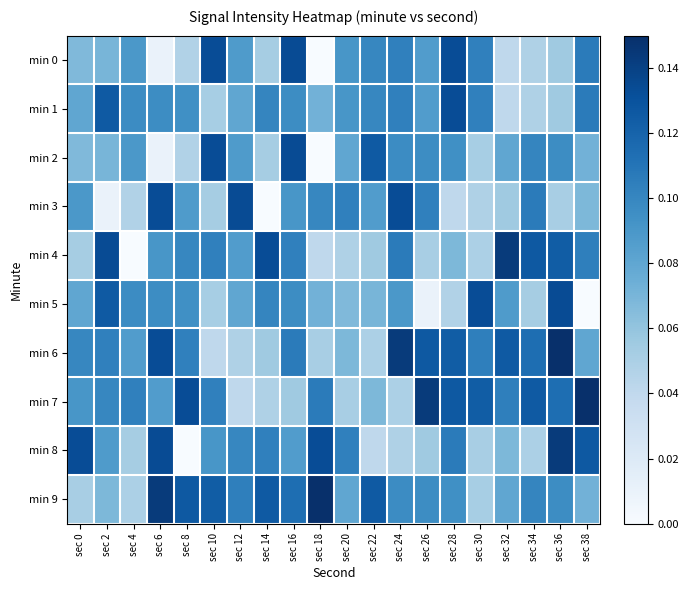

Reading left to right, extract all data points from this chart.

min 0: sec 0=0.1	sec 2=0.1	sec 4=0.1	sec 6=0.0	sec 8=0.0	sec 10=0.1	sec 12=0.1	sec 14=0.1	sec 16=0.1	sec 18=0.0	sec 20=0.1	sec 22=0.1	sec 24=0.1	sec 26=0.1	sec 28=0.1	sec 30=0.1	sec 32=0.0	sec 34=0.0	sec 36=0.1	sec 38=0.1
min 1: sec 0=0.1	sec 2=0.1	sec 4=0.1	sec 6=0.1	sec 8=0.1	sec 10=0.1	sec 12=0.1	sec 14=0.1	sec 16=0.1	sec 18=0.1	sec 20=0.1	sec 22=0.1	sec 24=0.1	sec 26=0.1	sec 28=0.1	sec 30=0.1	sec 32=0.0	sec 34=0.0	sec 36=0.1	sec 38=0.1
min 2: sec 0=0.1	sec 2=0.1	sec 4=0.1	sec 6=0.0	sec 8=0.0	sec 10=0.1	sec 12=0.1	sec 14=0.1	sec 16=0.1	sec 18=0.0	sec 20=0.1	sec 22=0.1	sec 24=0.1	sec 26=0.1	sec 28=0.1	sec 30=0.1	sec 32=0.1	sec 34=0.1	sec 36=0.1	sec 38=0.1
min 3: sec 0=0.1	sec 2=0.0	sec 4=0.0	sec 6=0.1	sec 8=0.1	sec 10=0.1	sec 12=0.1	sec 14=0.0	sec 16=0.1	sec 18=0.1	sec 20=0.1	sec 22=0.1	sec 24=0.1	sec 26=0.1	sec 28=0.0	sec 30=0.0	sec 32=0.1	sec 34=0.1	sec 36=0.1	sec 38=0.1
min 4: sec 0=0.1	sec 2=0.1	sec 4=0.0	sec 6=0.1	sec 8=0.1	sec 10=0.1	sec 12=0.1	sec 14=0.1	sec 16=0.1	sec 18=0.0	sec 20=0.0	sec 22=0.1	sec 24=0.1	sec 26=0.1	sec 28=0.1	sec 30=0.0	sec 32=0.1	sec 34=0.1	sec 36=0.1	sec 38=0.1
min 5: sec 0=0.1	sec 2=0.1	sec 4=0.1	sec 6=0.1	sec 8=0.1	sec 10=0.1	sec 12=0.1	sec 14=0.1	sec 16=0.1	sec 18=0.1	sec 20=0.1	sec 22=0.1	sec 24=0.1	sec 26=0.0	sec 28=0.0	sec 30=0.1	sec 32=0.1	sec 34=0.1	sec 36=0.1	sec 38=0.0
min 6: sec 0=0.1	sec 2=0.1	sec 4=0.1	sec 6=0.1	sec 8=0.1	sec 10=0.0	sec 12=0.0	sec 14=0.1	sec 16=0.1	sec 18=0.1	sec 20=0.1	sec 22=0.0	sec 24=0.1	sec 26=0.1	sec 28=0.1	sec 30=0.1	sec 32=0.1	sec 34=0.1	sec 36=0.1	sec 38=0.1
min 7: sec 0=0.1	sec 2=0.1	sec 4=0.1	sec 6=0.1	sec 8=0.1	sec 10=0.1	sec 12=0.0	sec 14=0.0	sec 16=0.1	sec 18=0.1	sec 20=0.1	sec 22=0.1	sec 24=0.0	sec 26=0.1	sec 28=0.1	sec 30=0.1	sec 32=0.1	sec 34=0.1	sec 36=0.1	sec 38=0.1
min 8: sec 0=0.1	sec 2=0.1	sec 4=0.1	sec 6=0.1	sec 8=0.0	sec 10=0.1	sec 12=0.1	sec 14=0.1	sec 16=0.1	sec 18=0.1	sec 20=0.1	sec 22=0.0	sec 24=0.0	sec 26=0.1	sec 28=0.1	sec 30=0.1	sec 32=0.1	sec 34=0.0	sec 36=0.1	sec 38=0.1
min 9: sec 0=0.1	sec 2=0.1	sec 4=0.0	sec 6=0.1	sec 8=0.1	sec 10=0.1	sec 12=0.1	sec 14=0.1	sec 16=0.1	sec 18=0.1	sec 20=0.1	sec 22=0.1	sec 24=0.1	sec 26=0.1	sec 28=0.1	sec 30=0.1	sec 32=0.1	sec 34=0.1	sec 36=0.1	sec 38=0.1